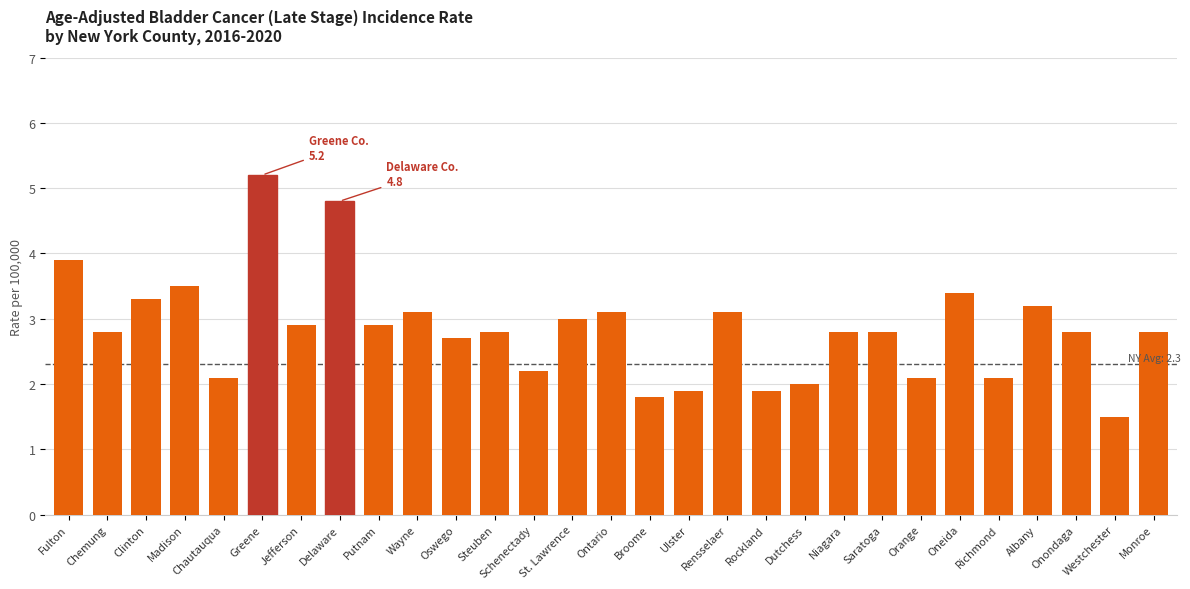

Approximately how many times larger is the value at Clinton compared to Schenectady?

1.5